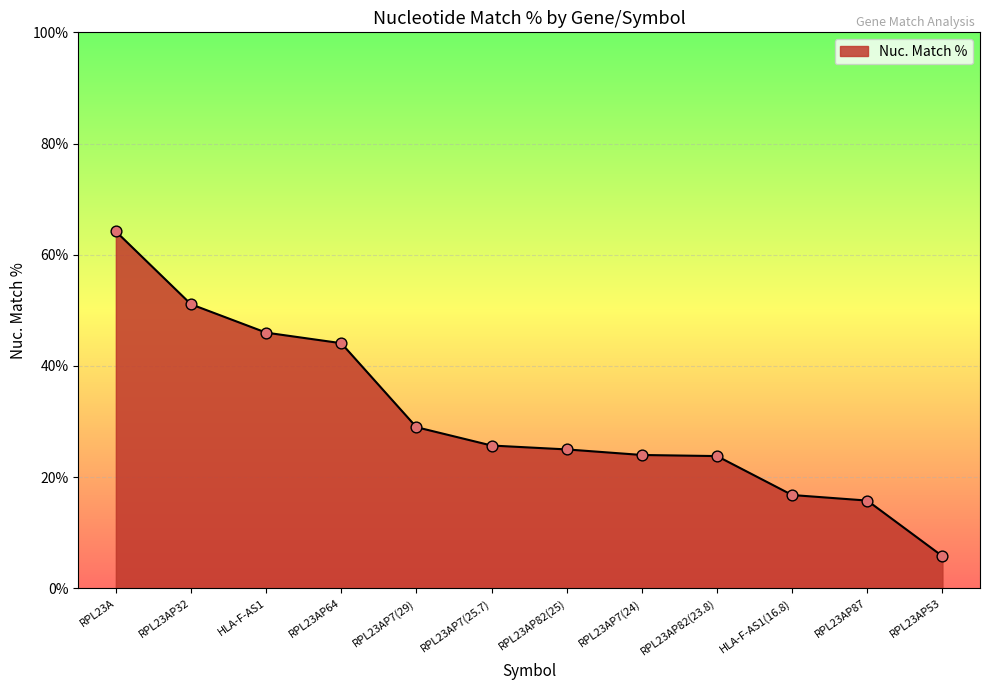

What is the change in value from RPL23A to RPL23AP82(25)?

-39.2